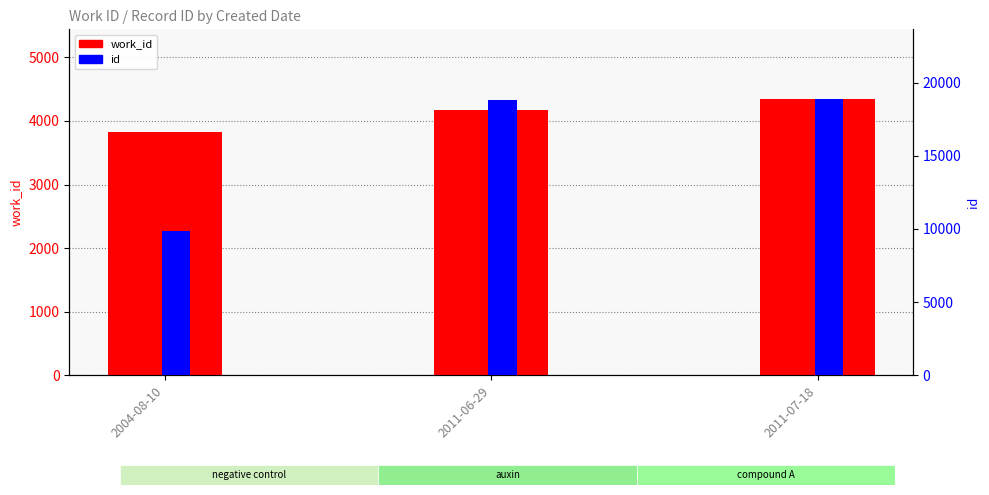

Reading right to left, transcribe all the data shown in this chart.

work_id: 4353	4169	3834
id: 18909	18841	9866